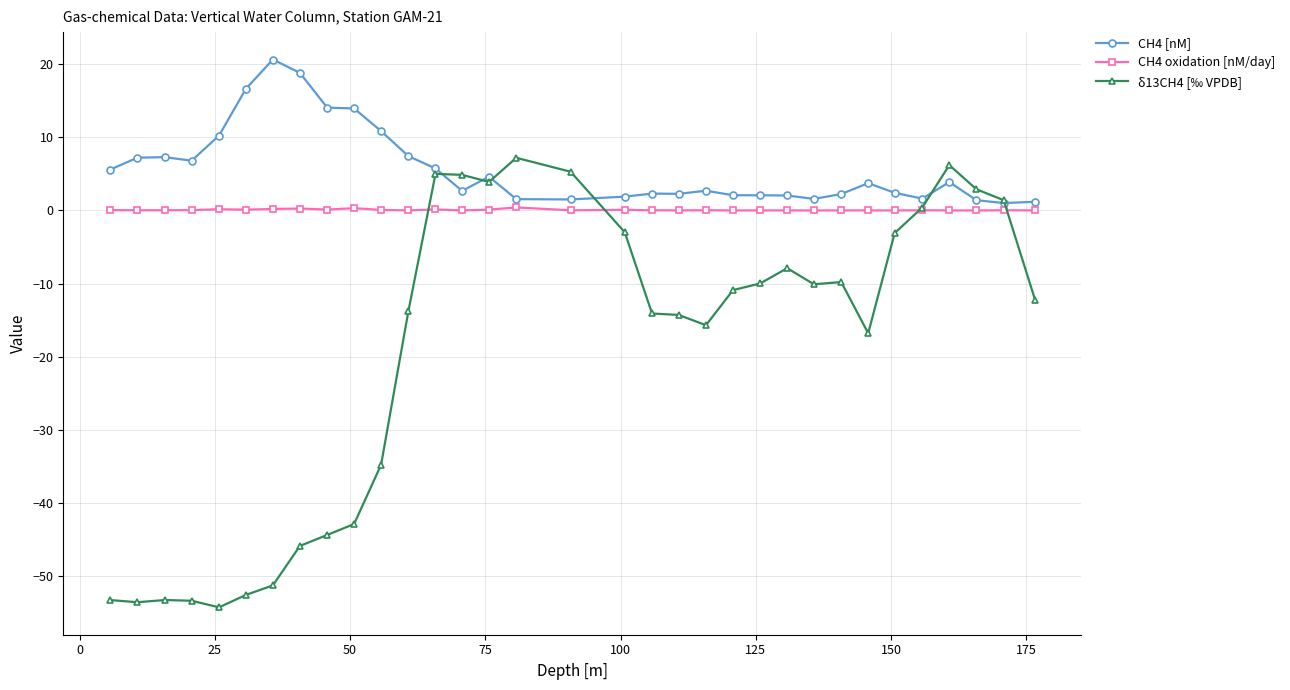

Does the chart display data point markers on the line(s)?

Yes